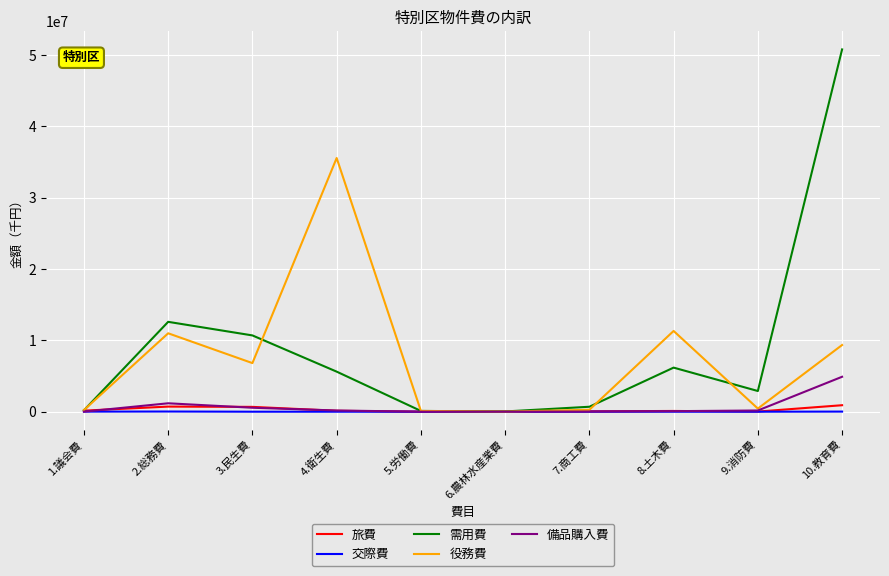

What are all the series names shown in the legend?

旅費, 交際費, 需用費, 役務費, 備品購入費